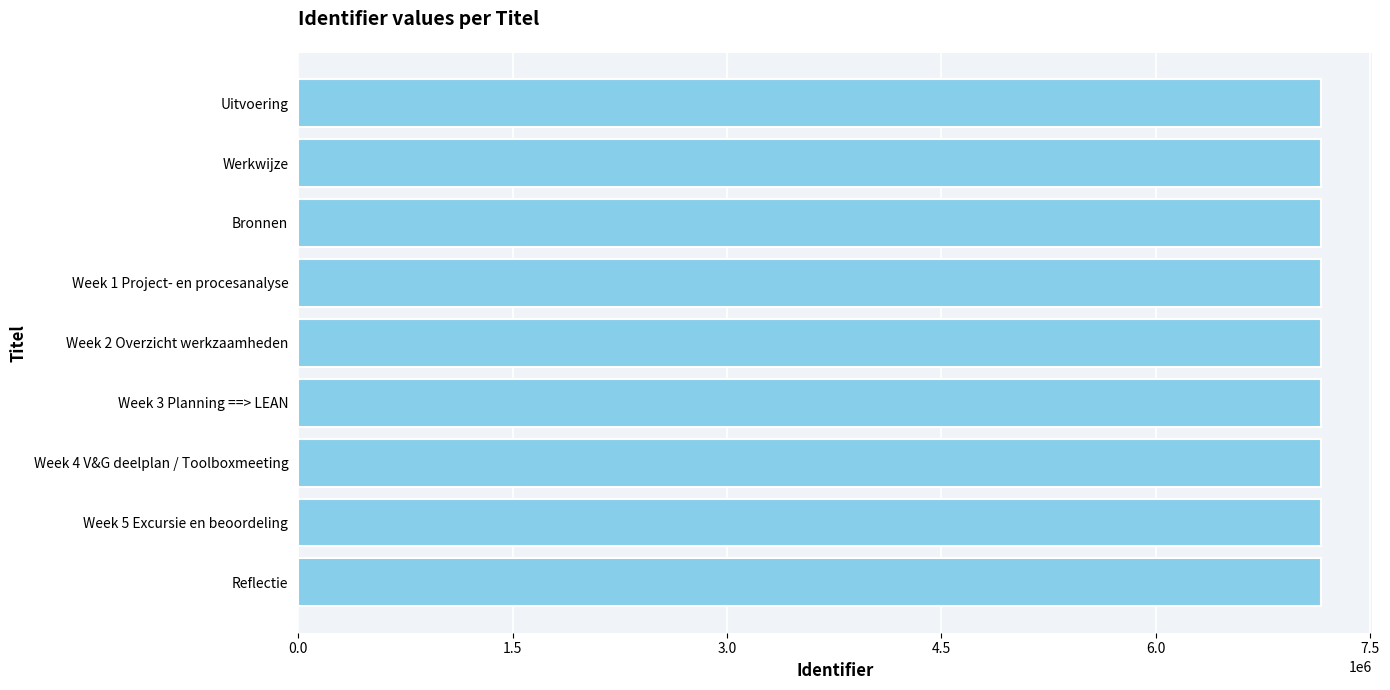

What is the maximum value shown in the chart?

7154432